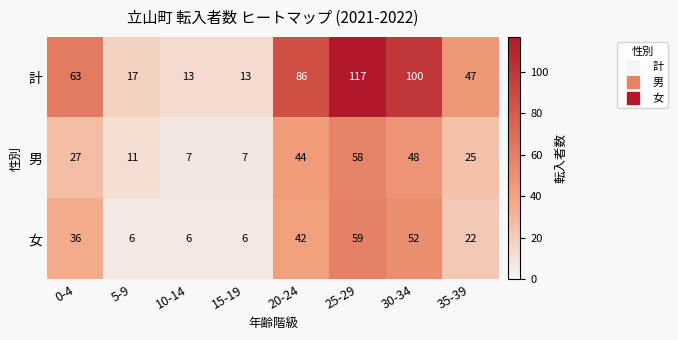

True or false: 計 has a value of 8 at 10-14.

False